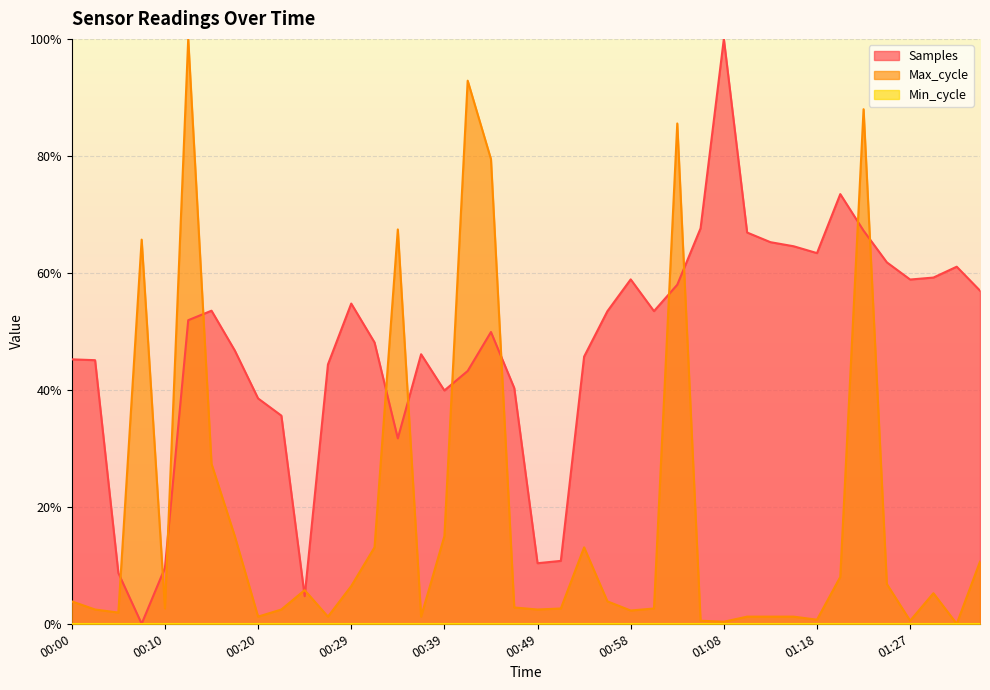

How many times do Samples and Max_cycle cross each other?

14